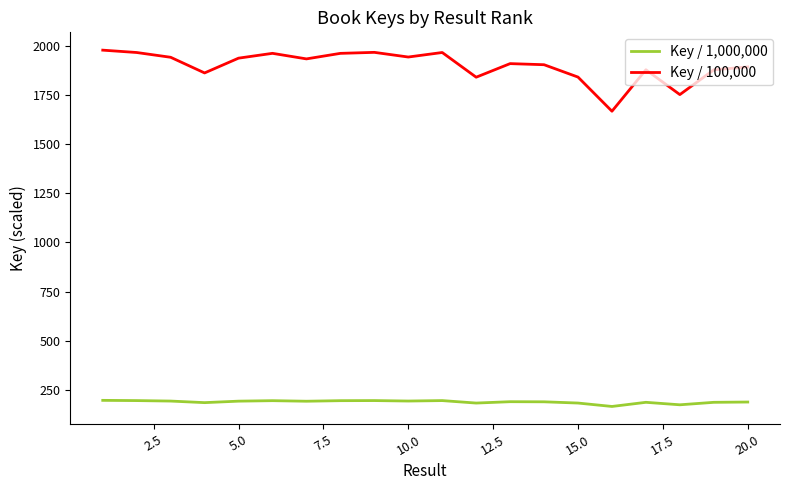

What is the maximum value for Key / 100,000?

1976.8